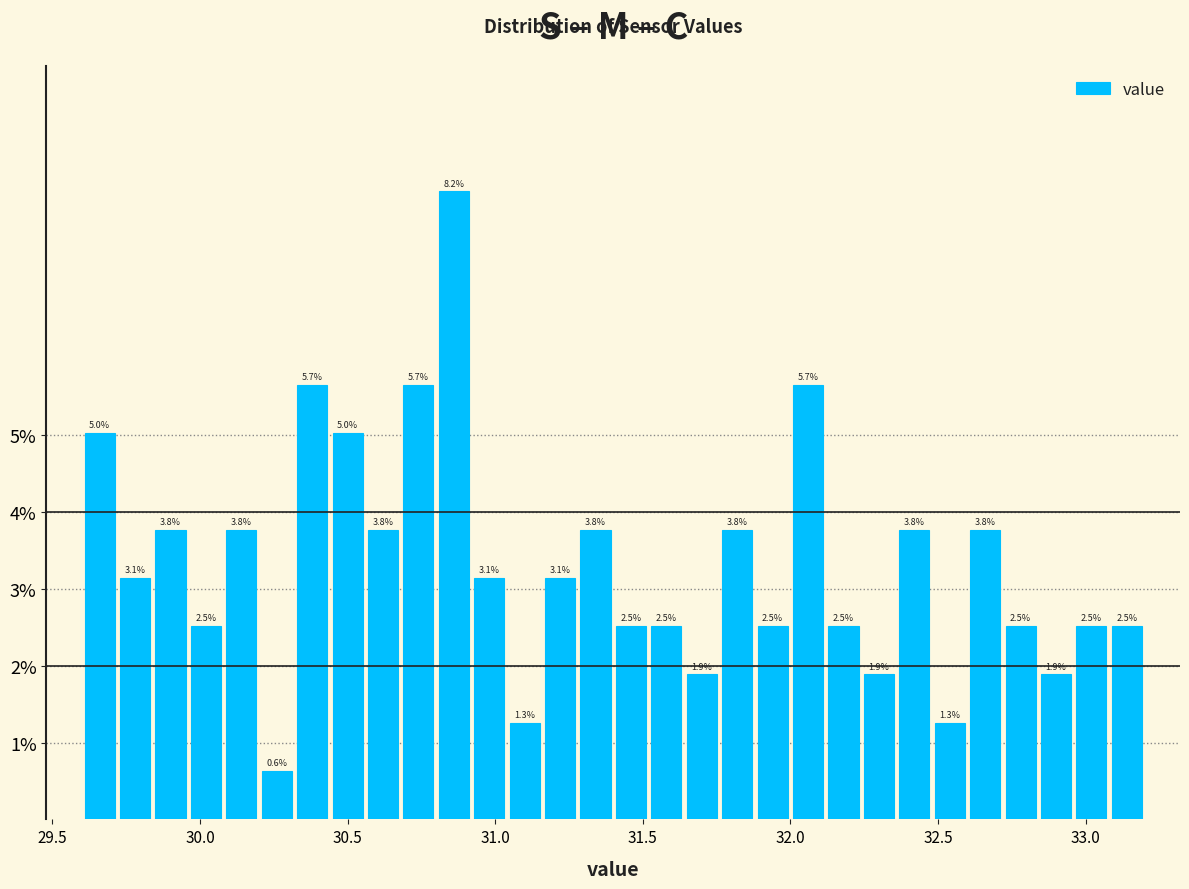

Read against the x-axis, roughly where is the centre of the tallest bar?

30.85